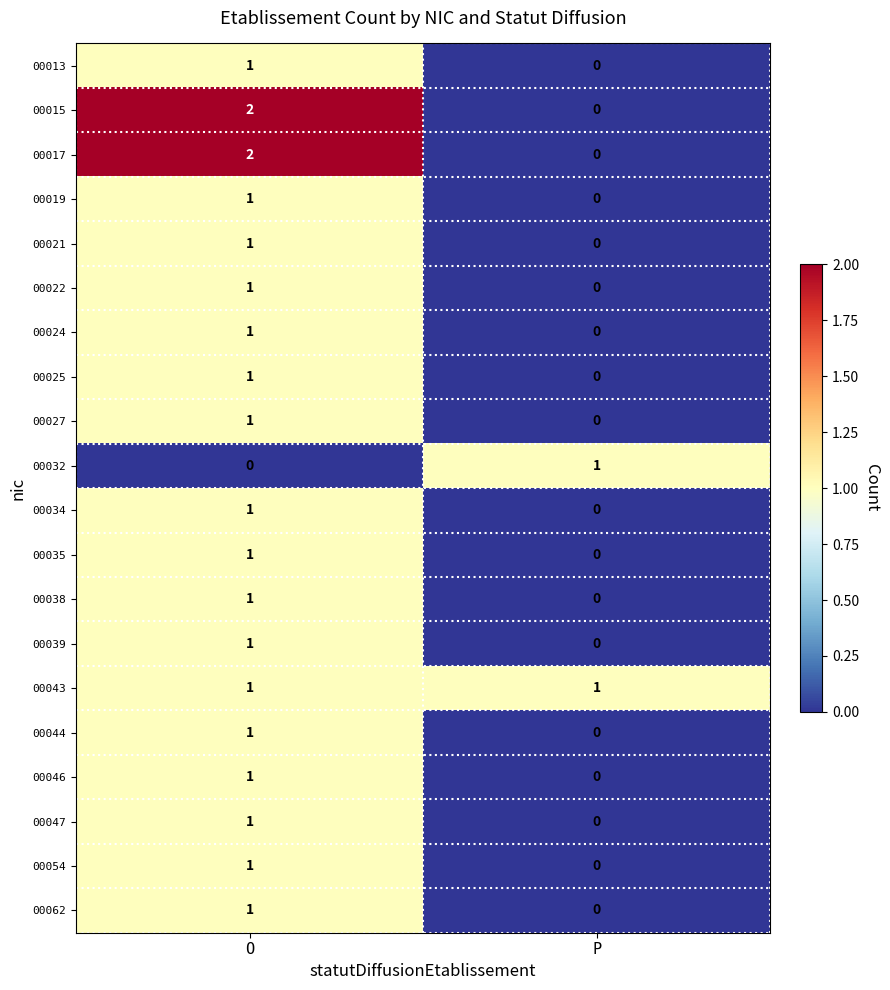

List the labels in order of 00062 value, smallest first.

P, O